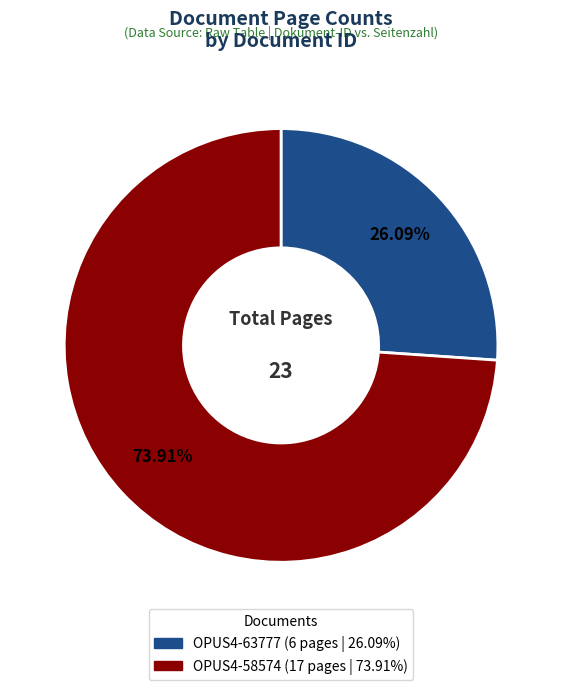

How much of the chart is everything except OPUS4-58574?

26.1%